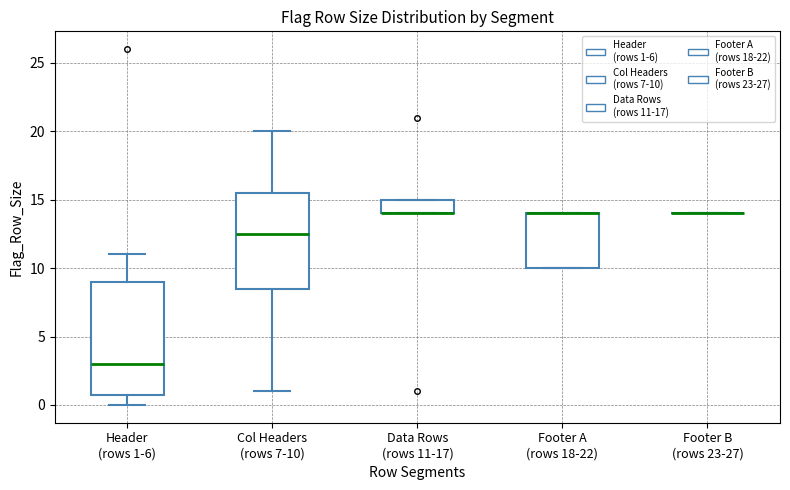

Comparing the boxes themselves (not the whiskers), which one is the tallest?

Header (rows 1-6)